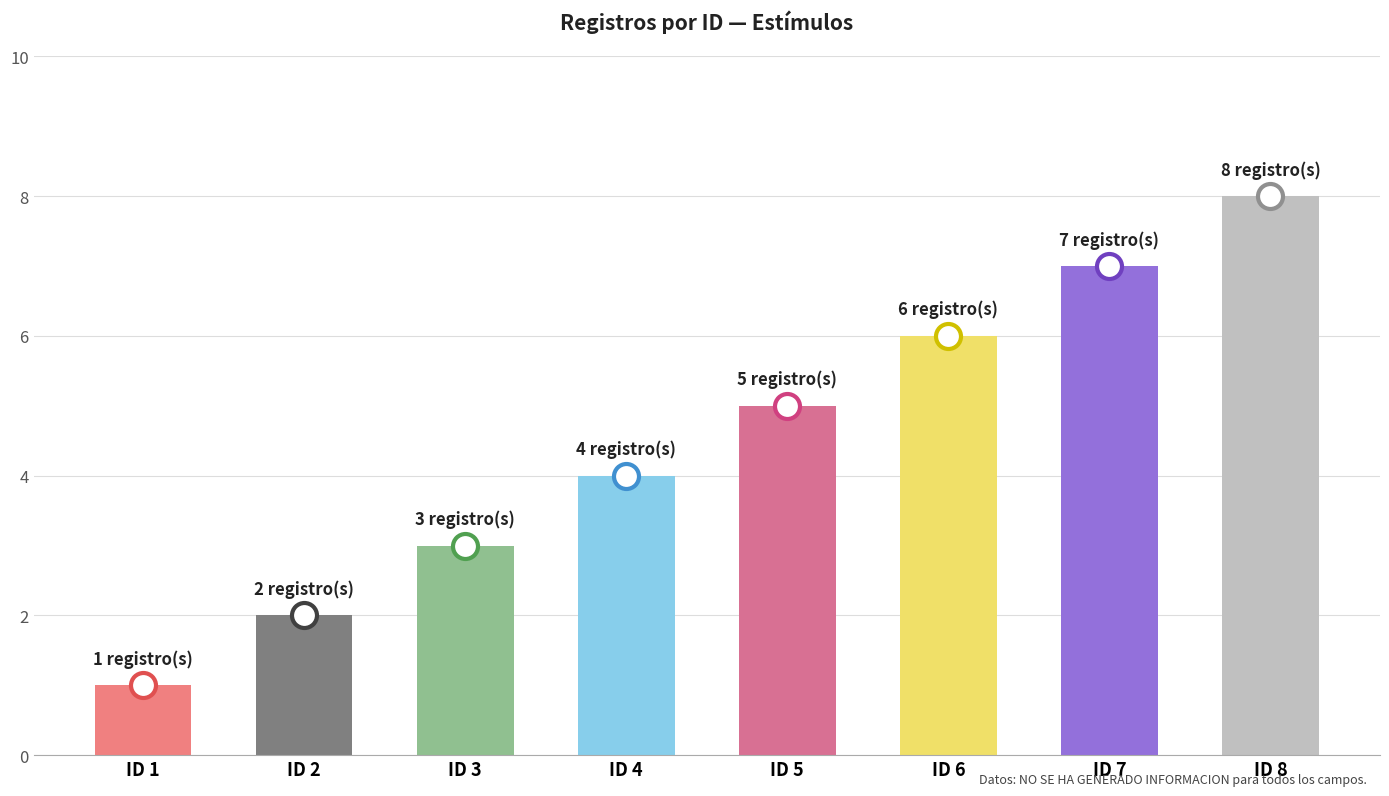

How many distinct data groups are displayed?

1